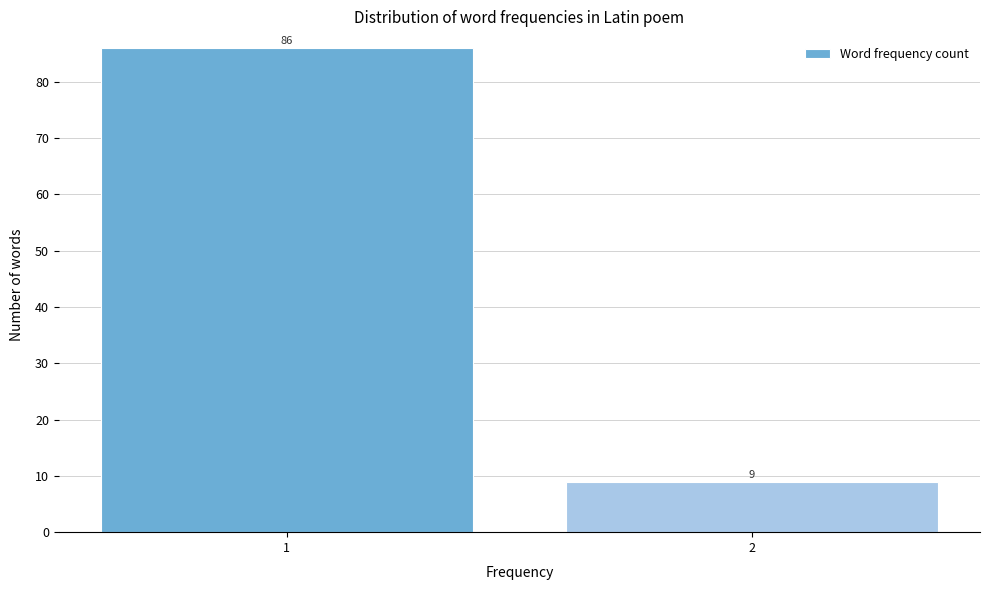

Reading left to right, extract all data points from this chart.

1=86	2=9